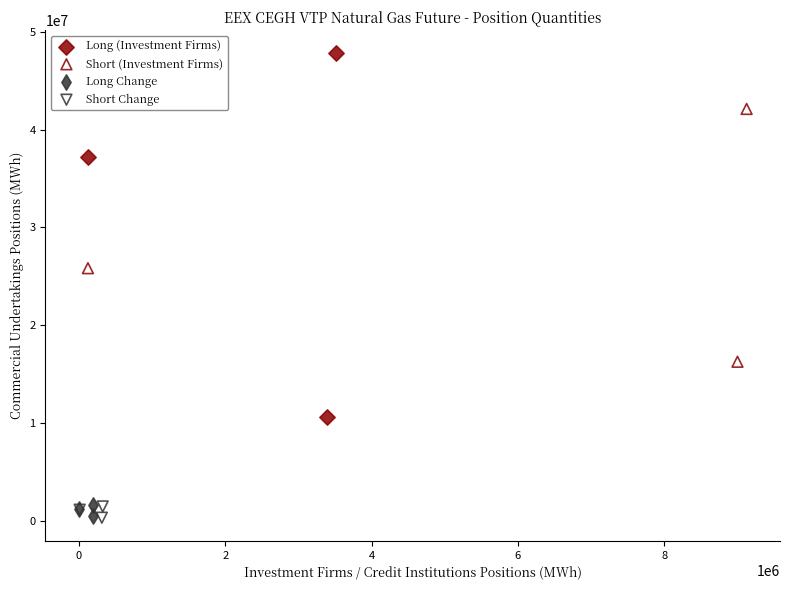

Which series reaches the maximum Y coordinate?

Long (Investment Firms)